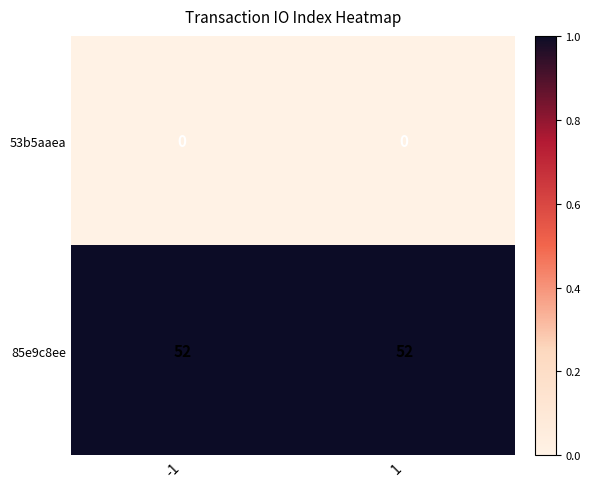

What is the difference between the highest and lowest values at 1?

52